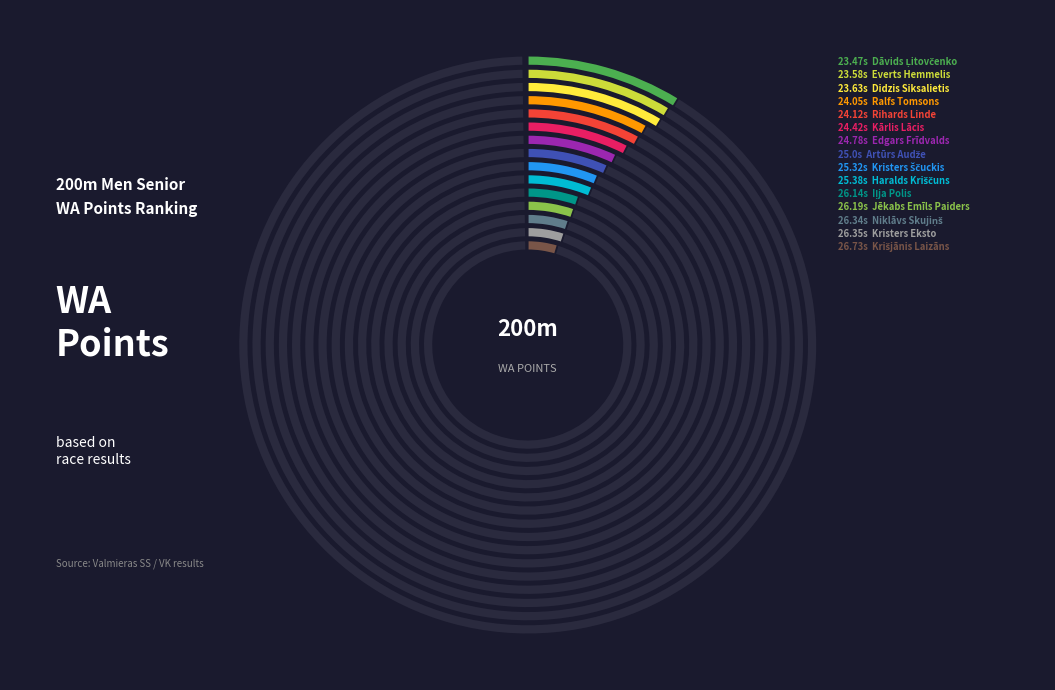

What percentage is the Didzis Siksalietis slice, to the nearest percent?

8%